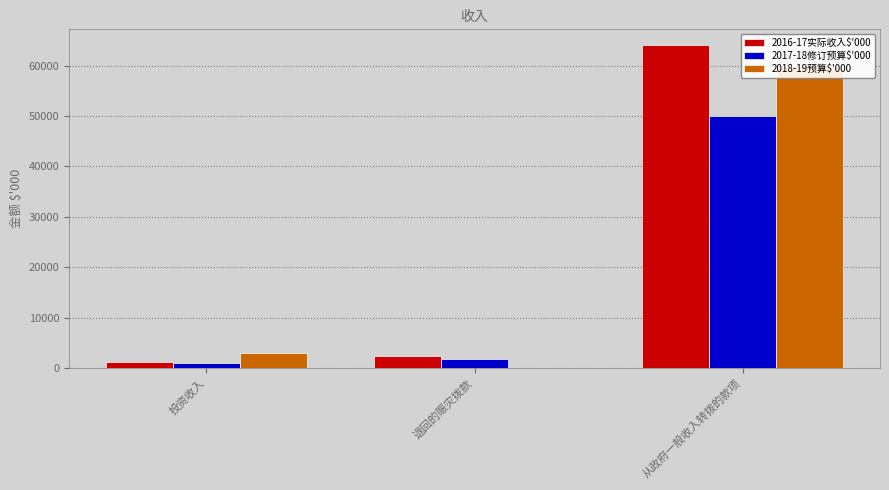

At how many categories does at least one series exceed 54969?

1